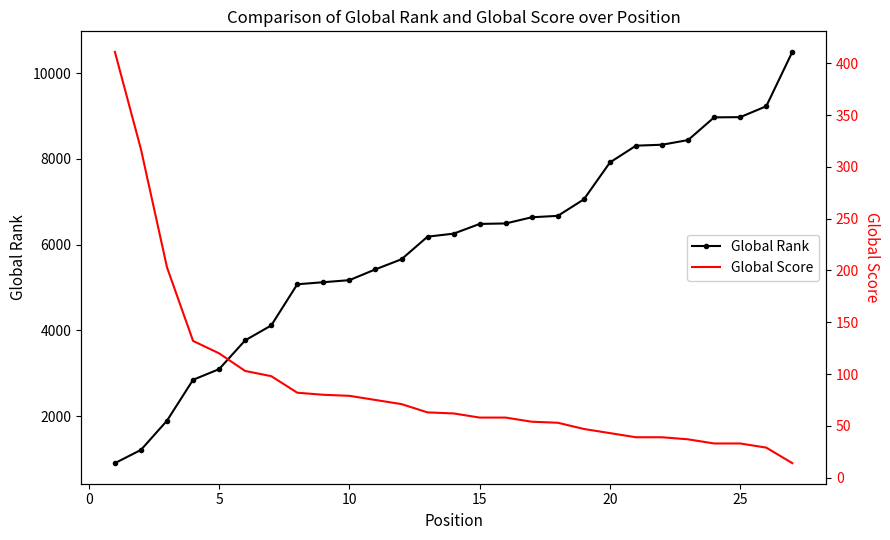

At how many categories does at least one series exceed 8246?

7